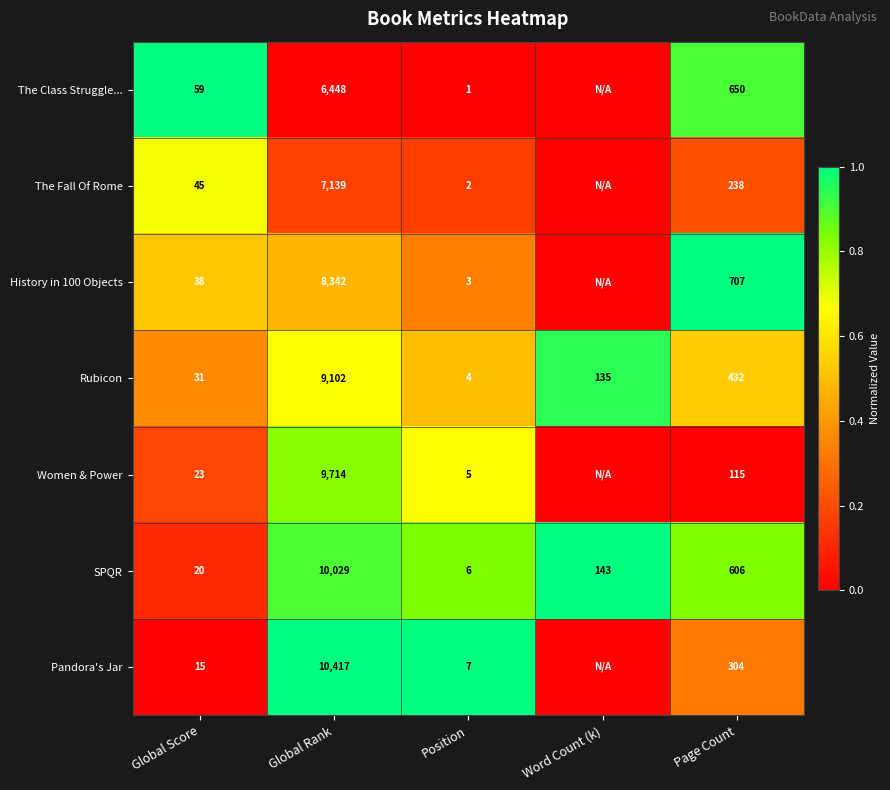

What is the difference between the highest and lowest values at Global Score?

44